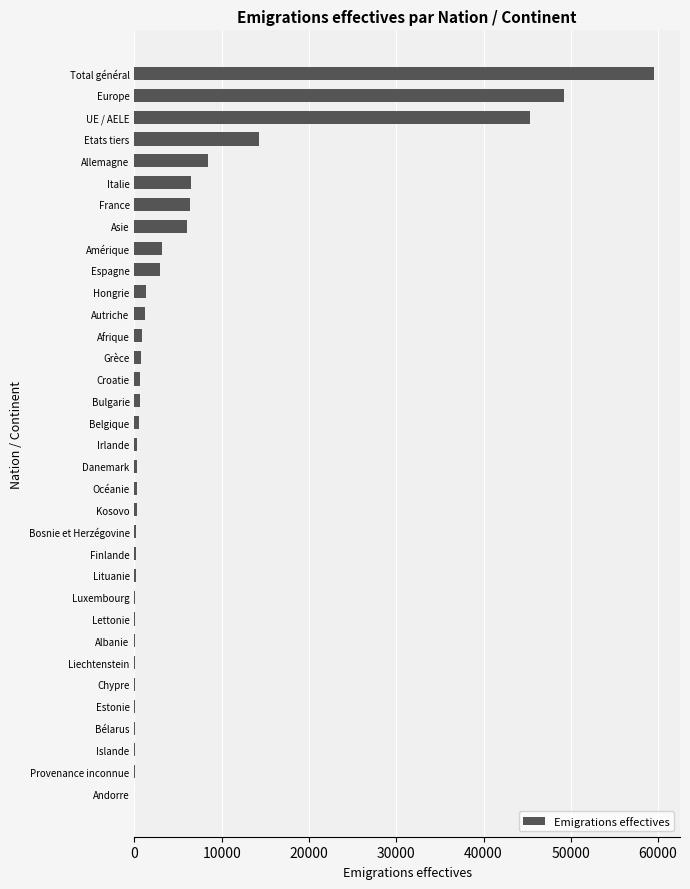

True or false: the data shows 1320 at Hongrie.

True